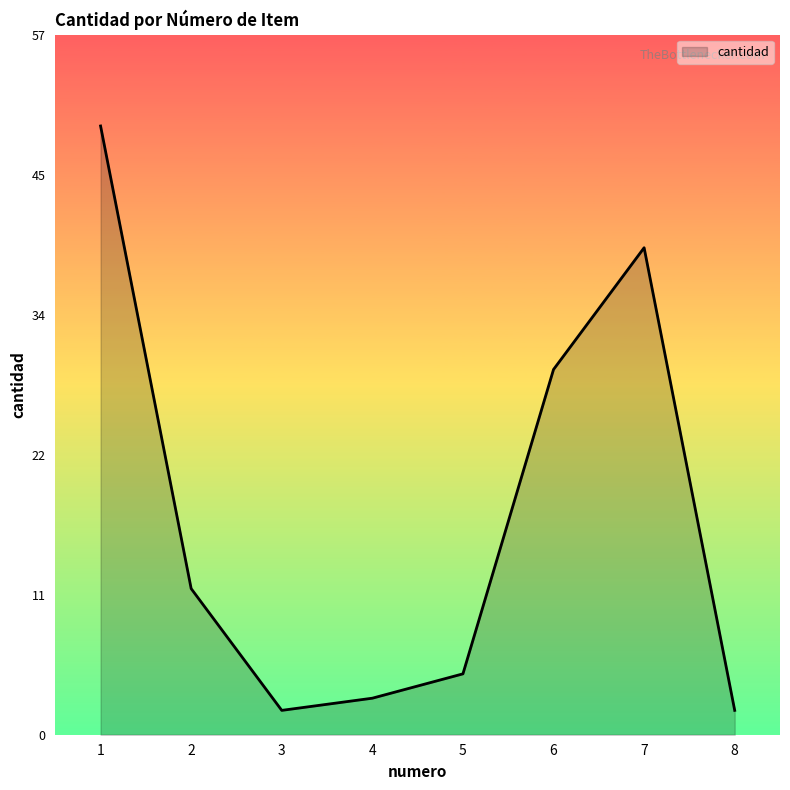

Which category has the highest value across all series?

1